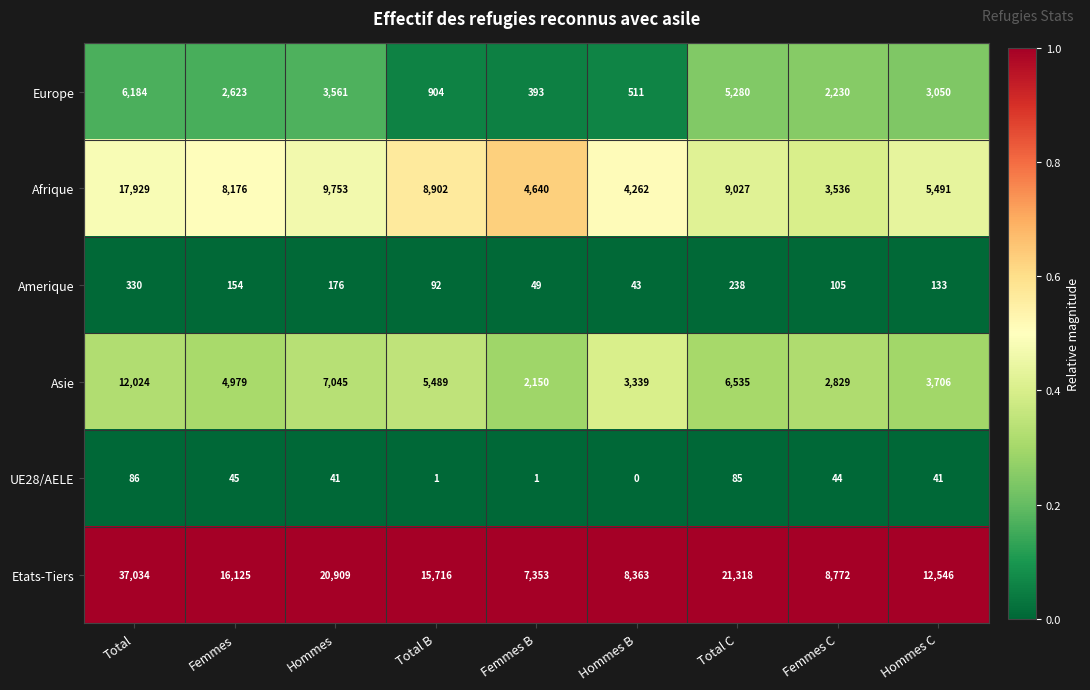

Is it true that Etats-Tiers equals 20909 at Hommes?

True